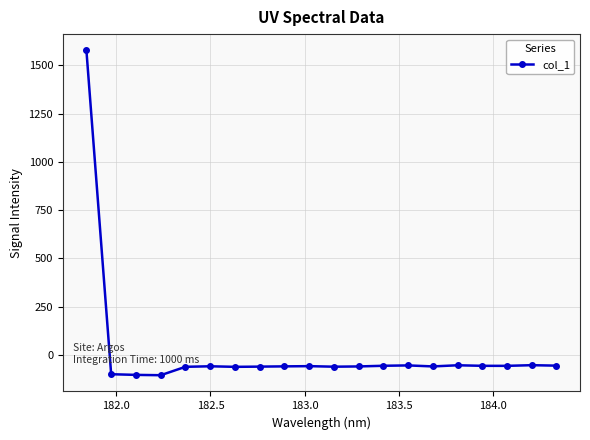

True or false: there are more than 2 points higher than both neighbors.

True